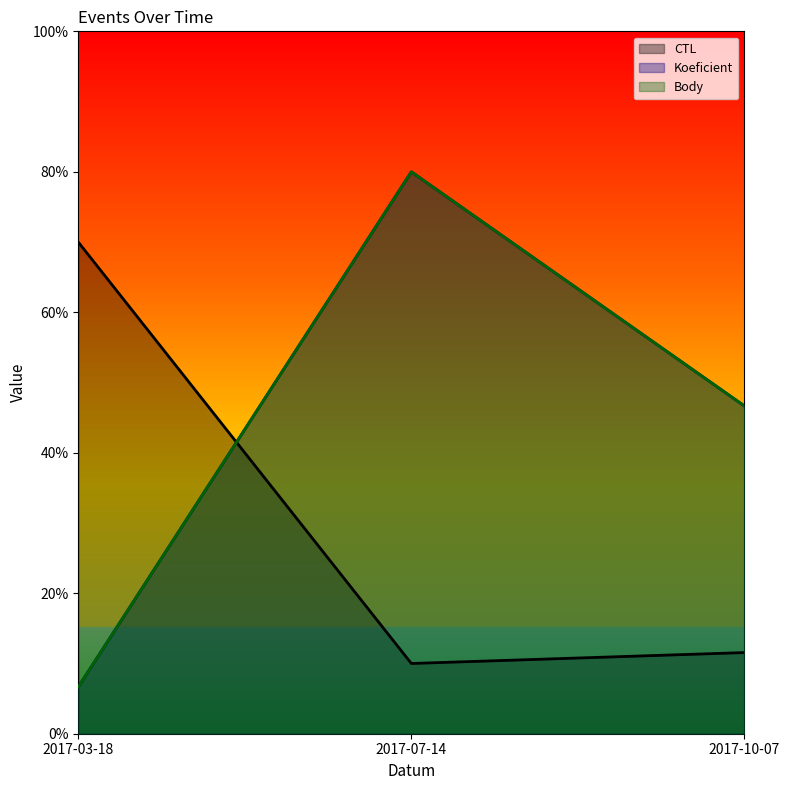

What is the label of the 1st point from the left?

2017-03-18